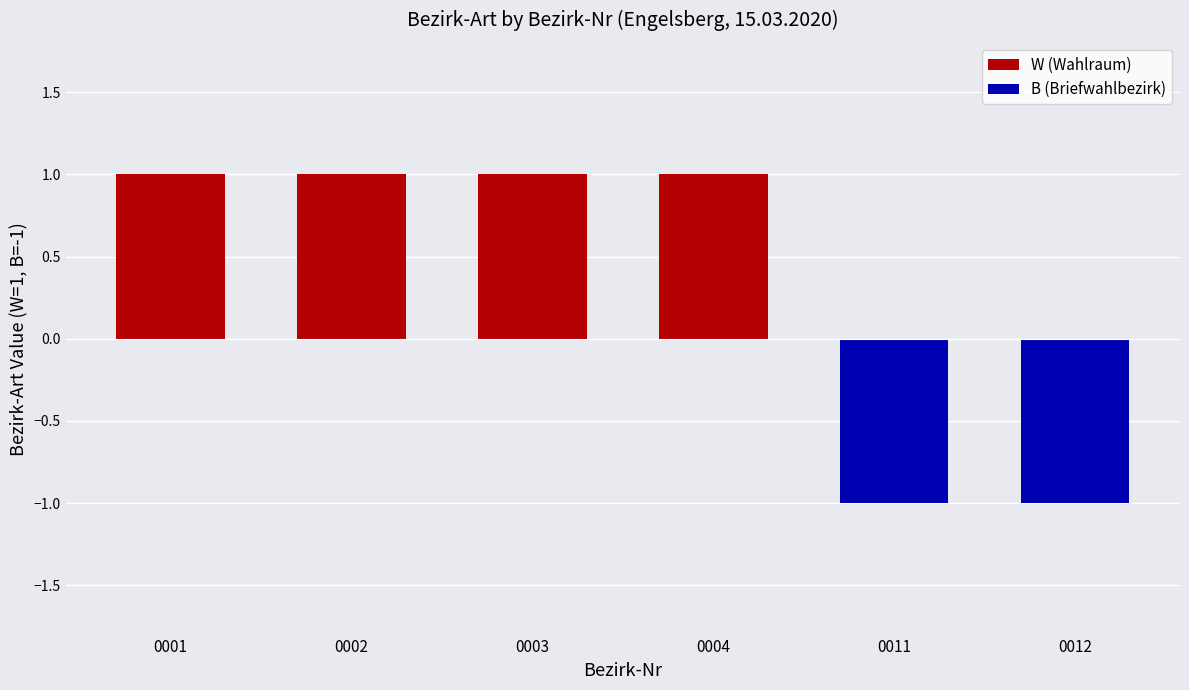

Reading left to right, extract all data points from this chart.

1	1	1	1	-1	-1